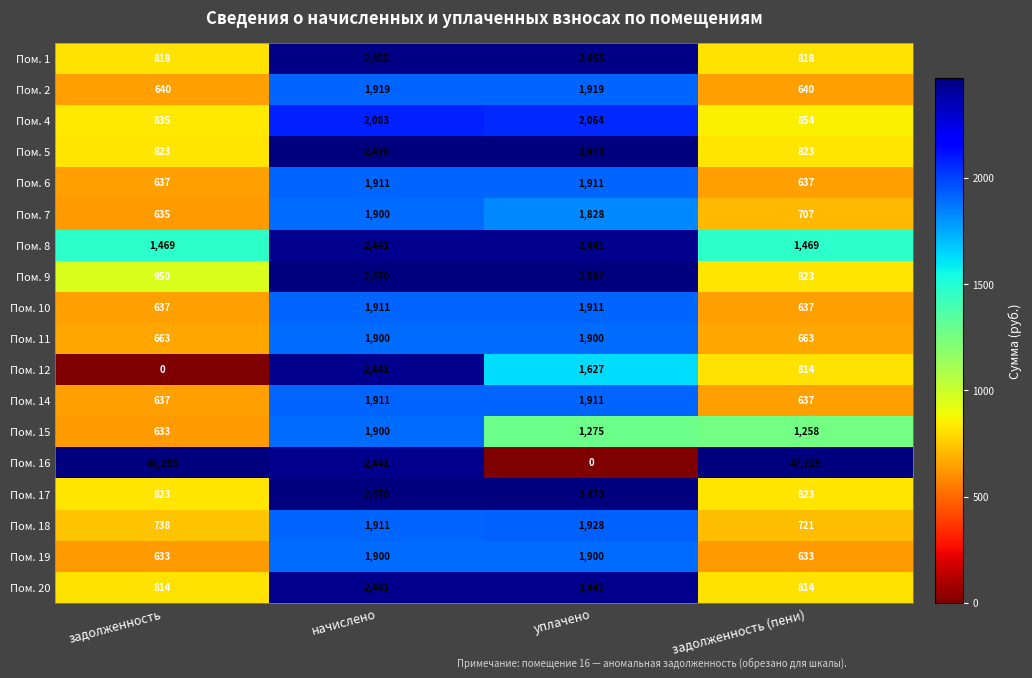

Which series has the largest range (max minus min)?

Пом. 16